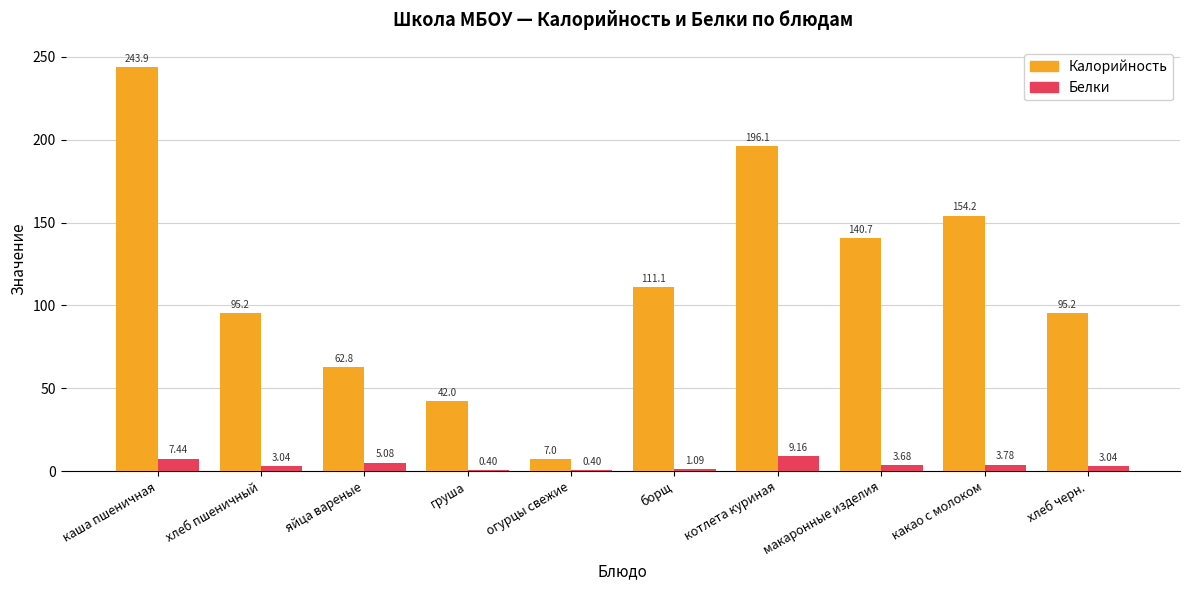

Which series changed the most between макаронные изделия and хлеб черн.?

Калорийность